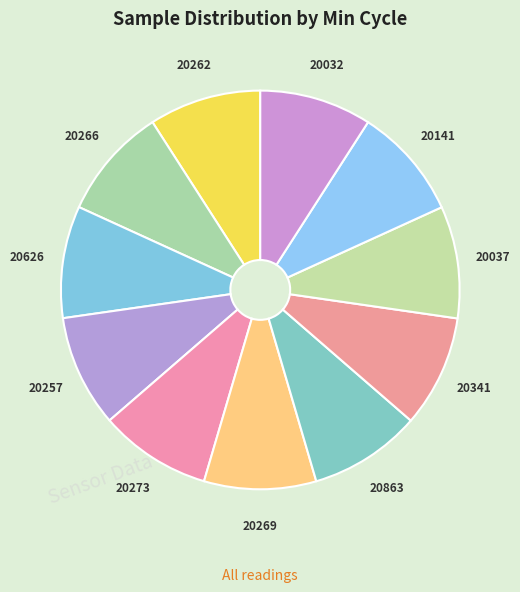

How many slices are in this pie chart?

11